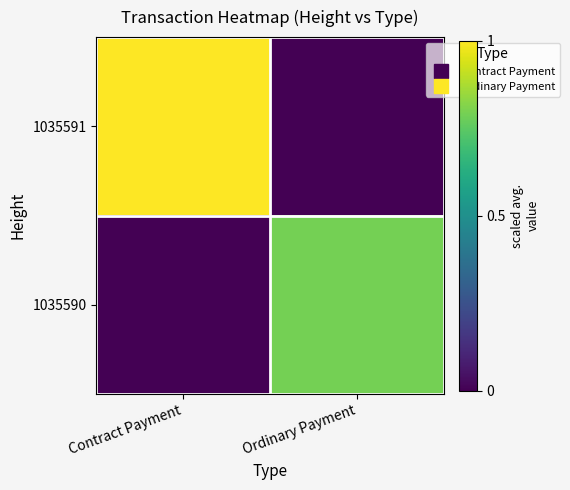

Rank the series at Contract Payment from highest to lowest value.

1035591, 1035590